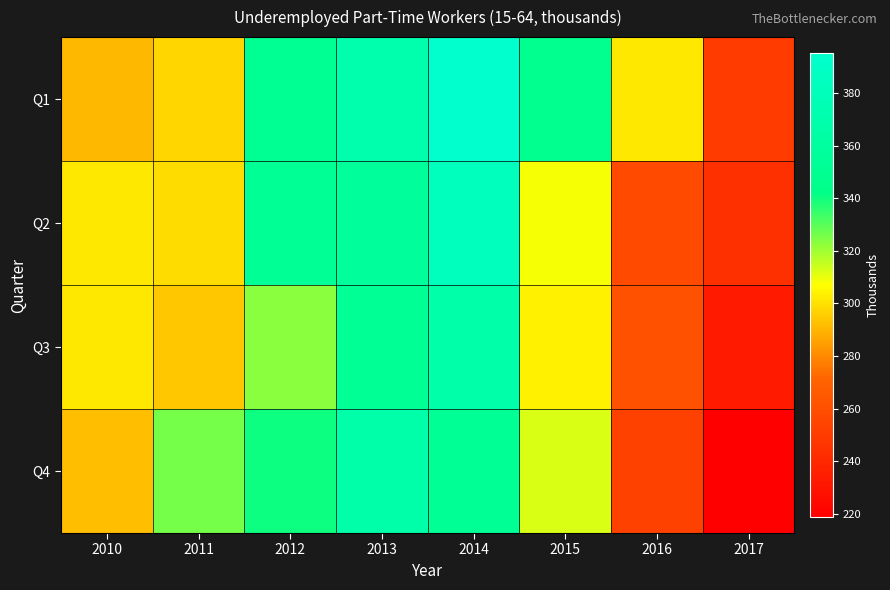

At how many categories does at least one series exceed 223?

8